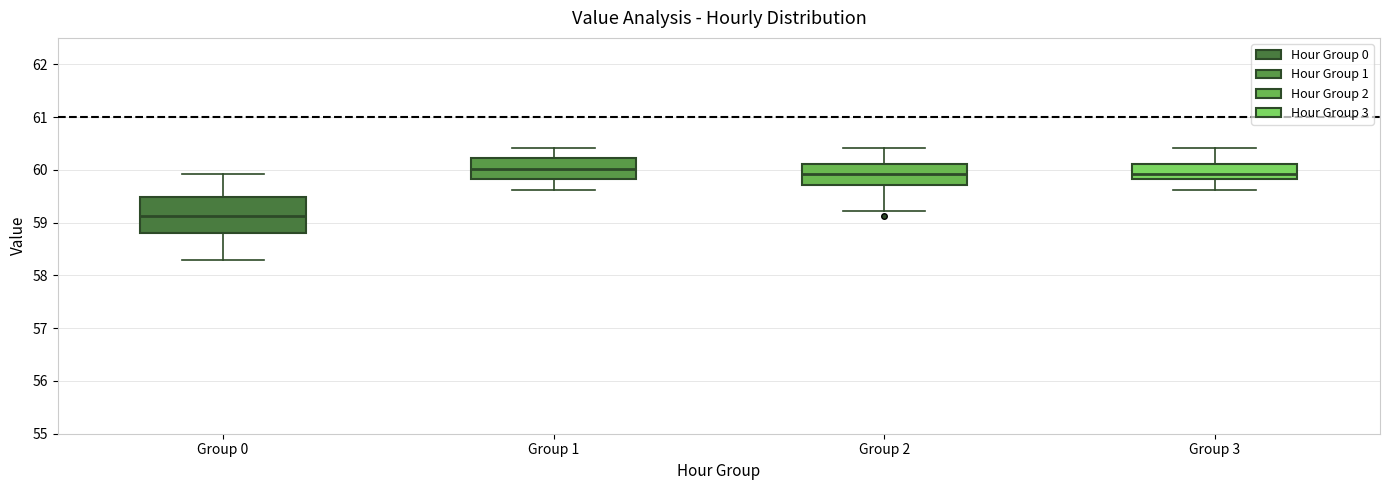

Which box is the tallest, from its lower edge to its upper edge?

Group 0